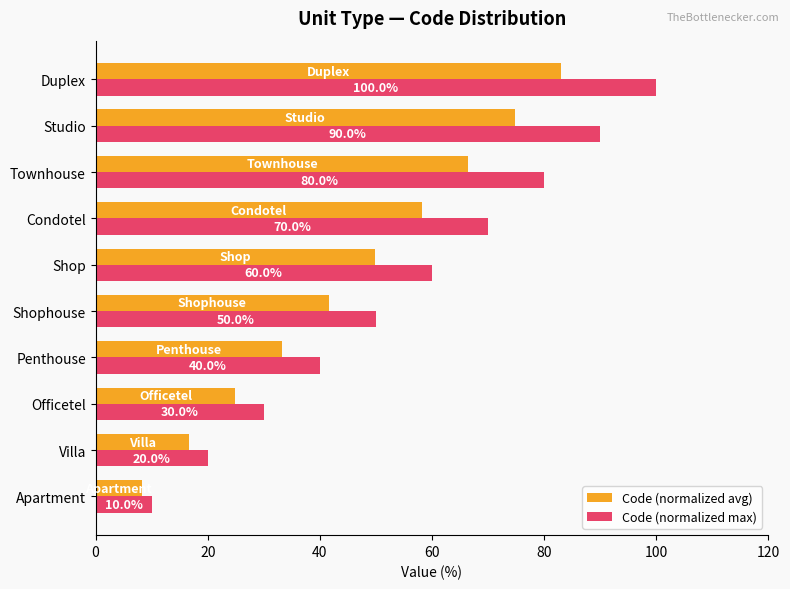

Is it true that Code (normalized avg) equals 7.6 at Villa?

False